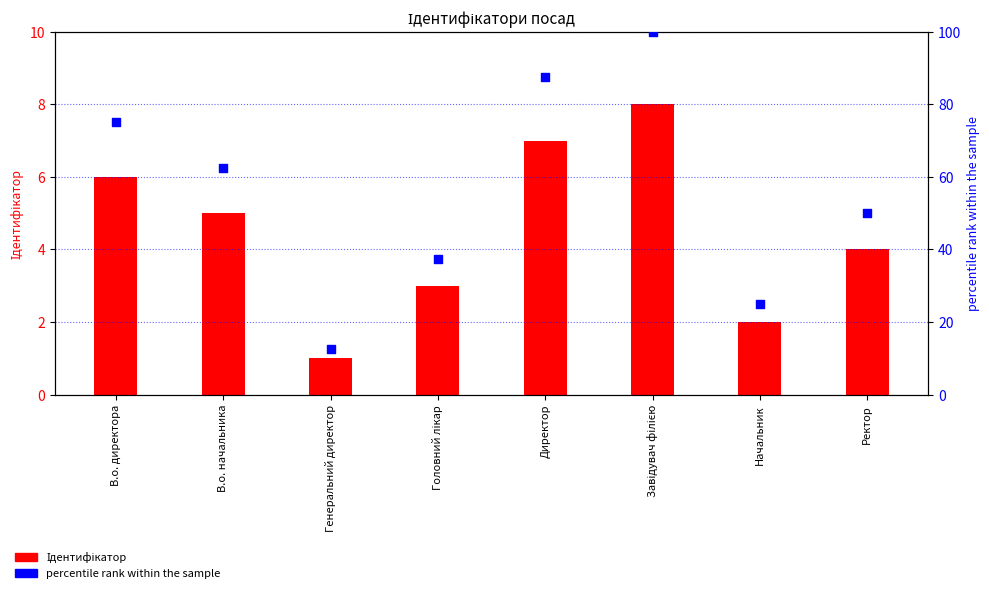

Which series has the largest Y range (max minus min)?

percentile rank within the sample